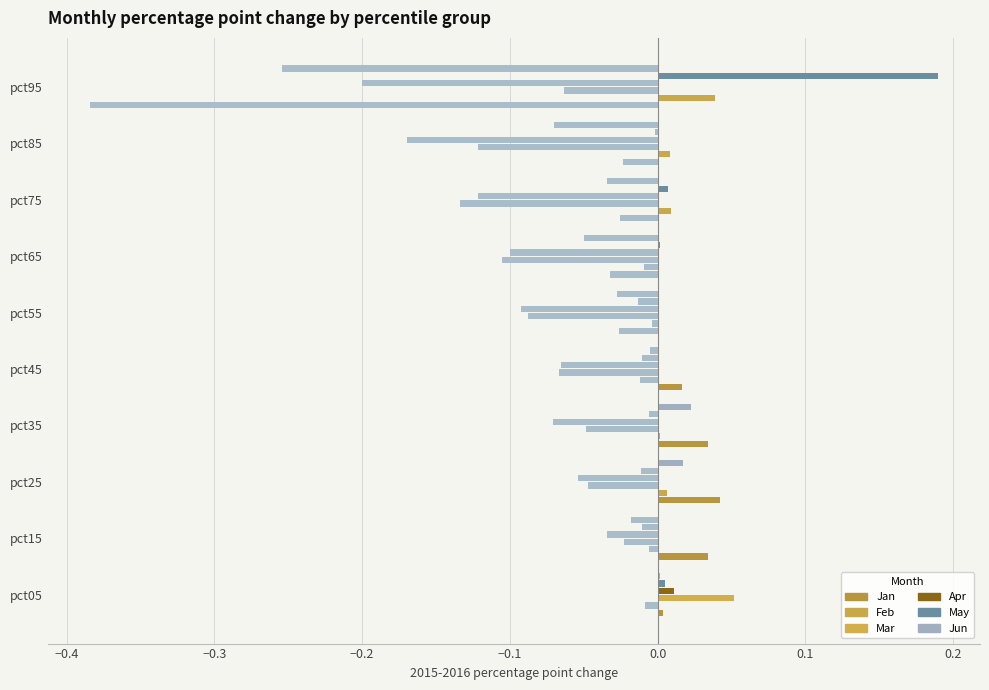

How many distinct data groups are displayed?

6